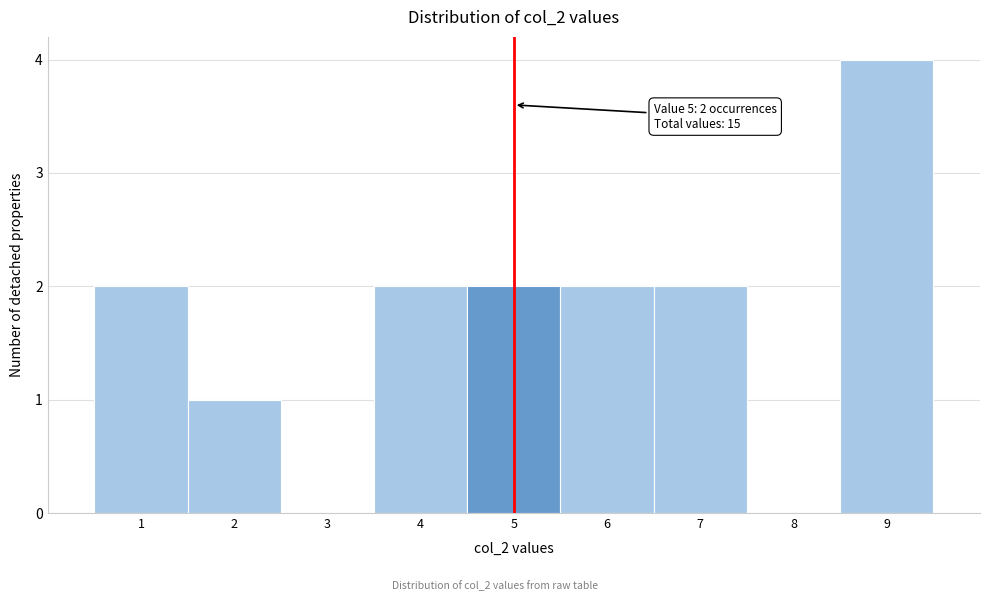

Which range on the x-axis has the tallest bar?

8.5 to 9.5